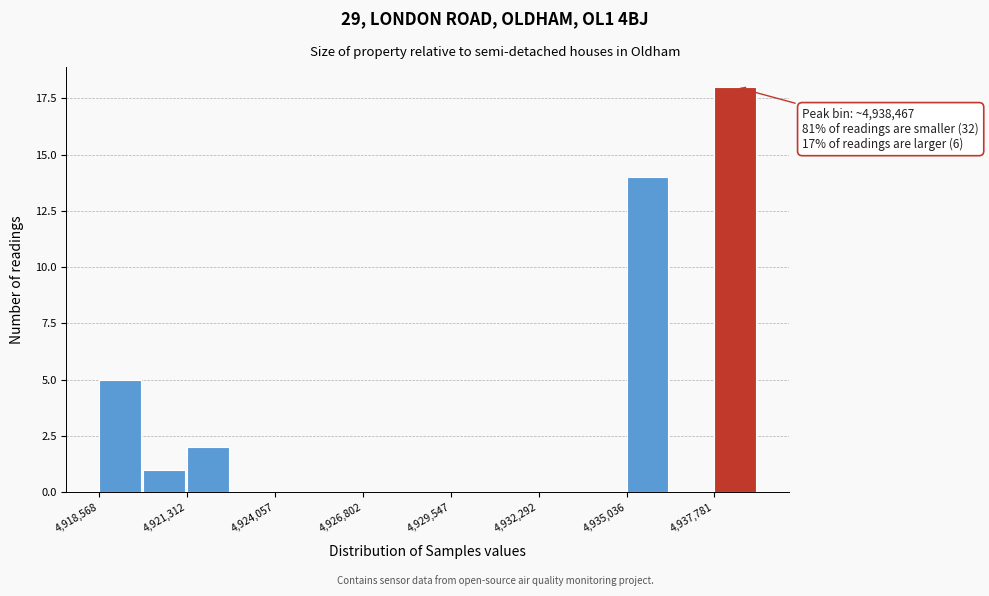

Around what value on the x-axis is the tallest bar? Give the approximate position of its centre, as read against the axis.

4938500